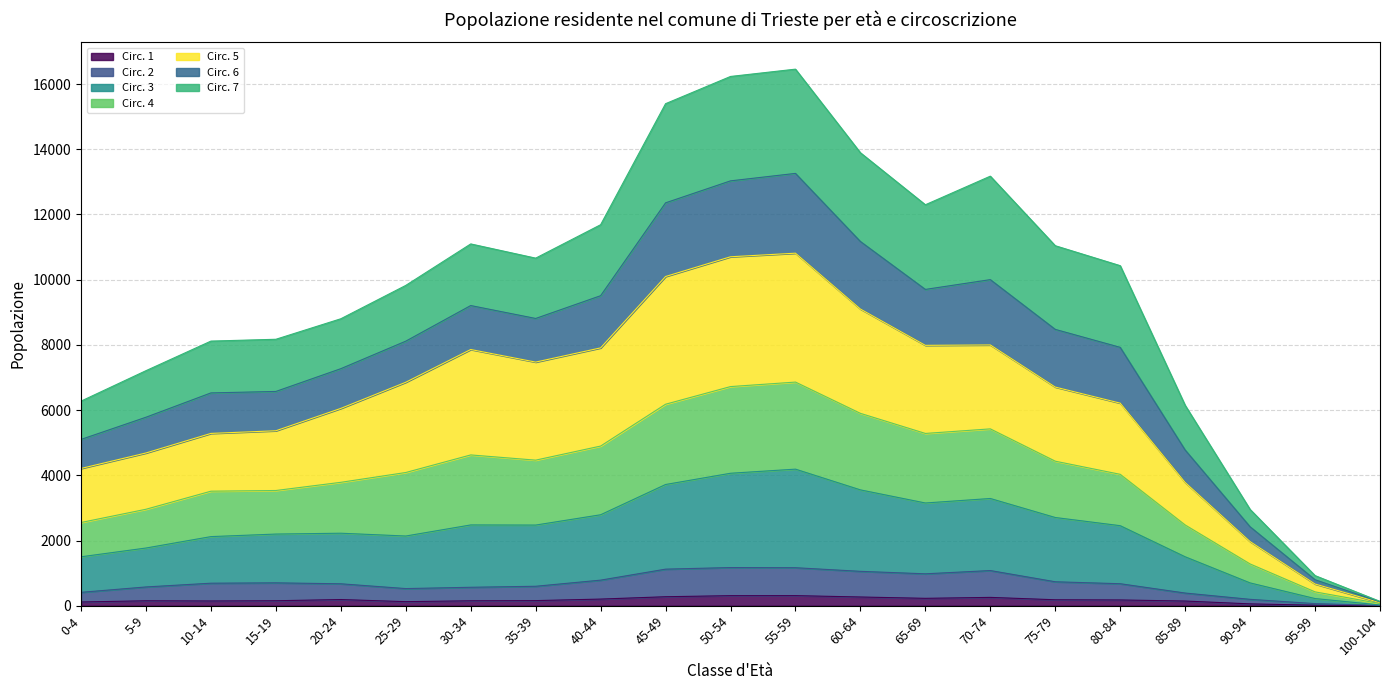

Does the chart have visible grid lines?

Yes